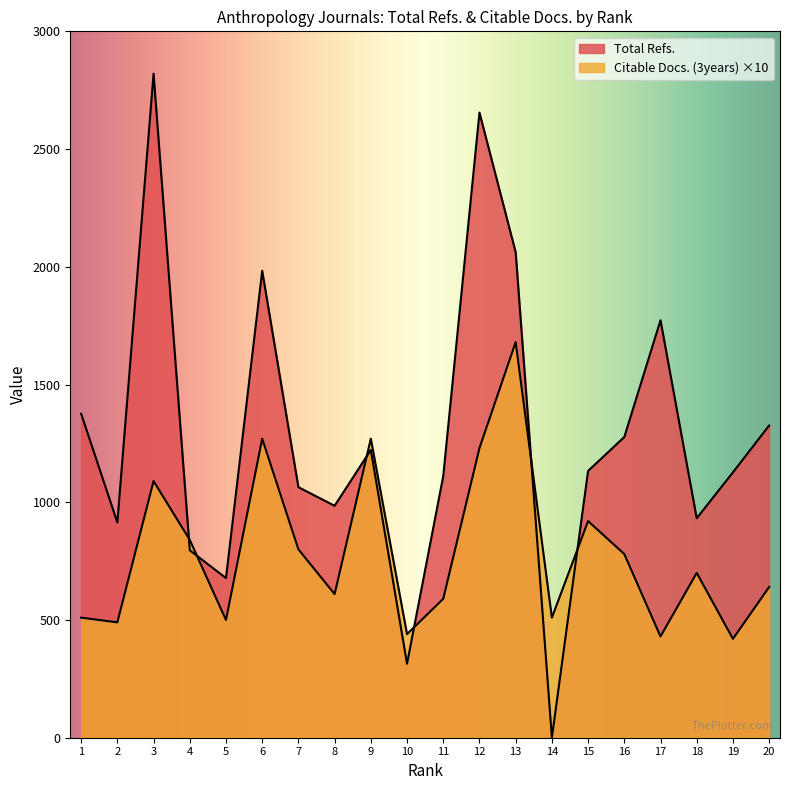

How many interior local peaks does the Citable Docs. (3years) series have?

6